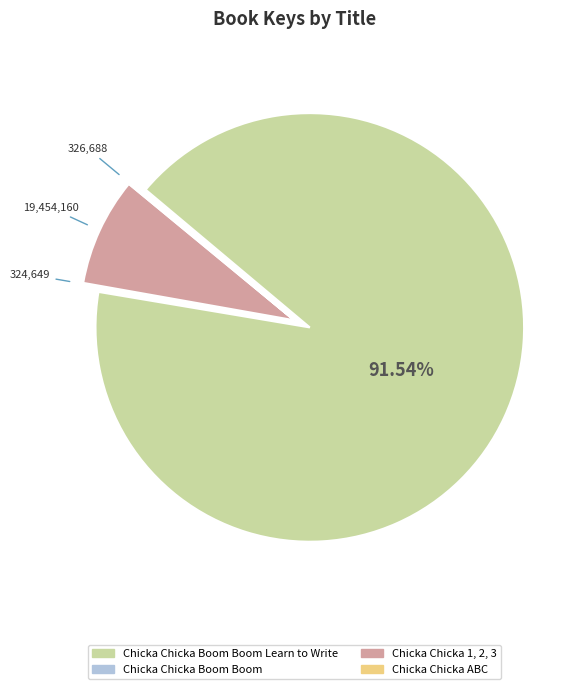

Does any single category account for the majority?

Yes